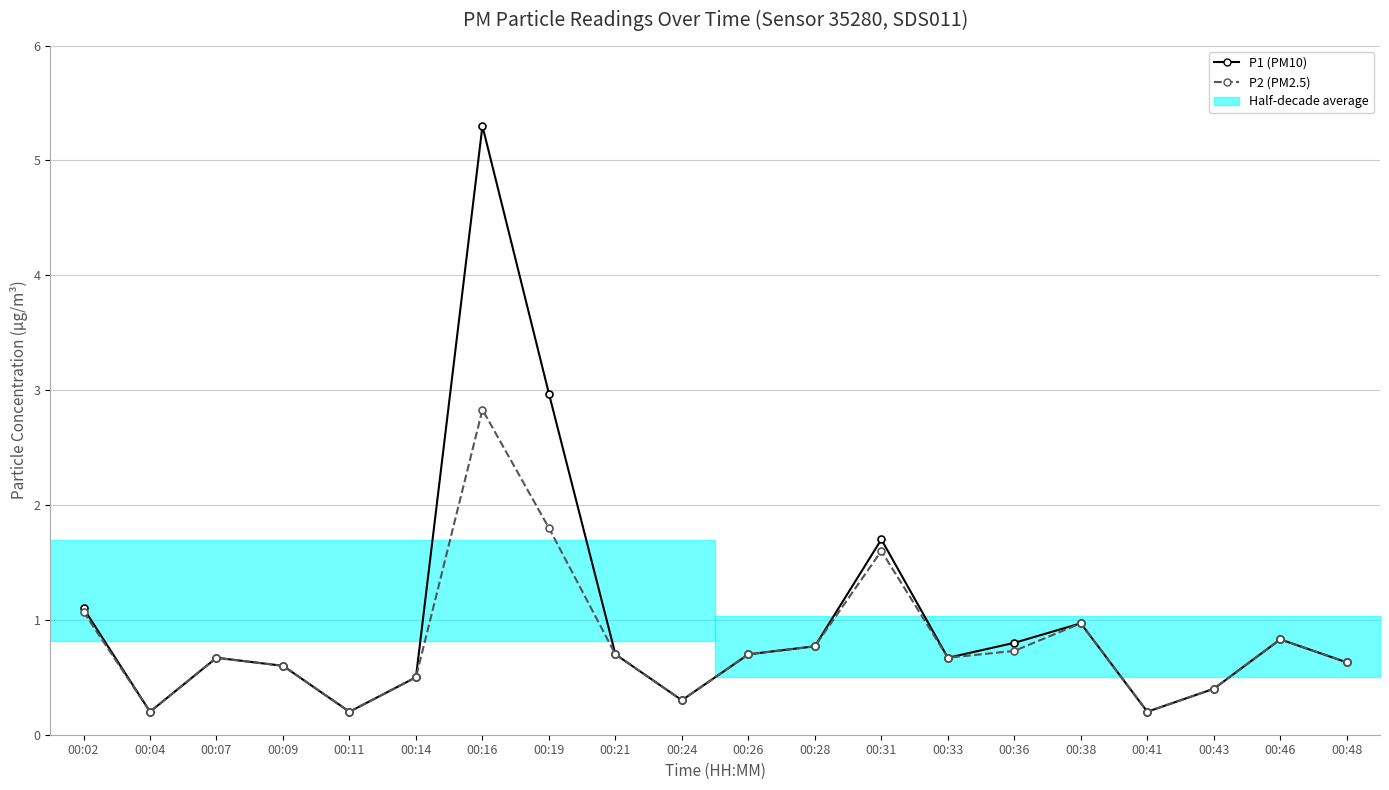

At which category does the chart reach its minimum across all series?

00:04